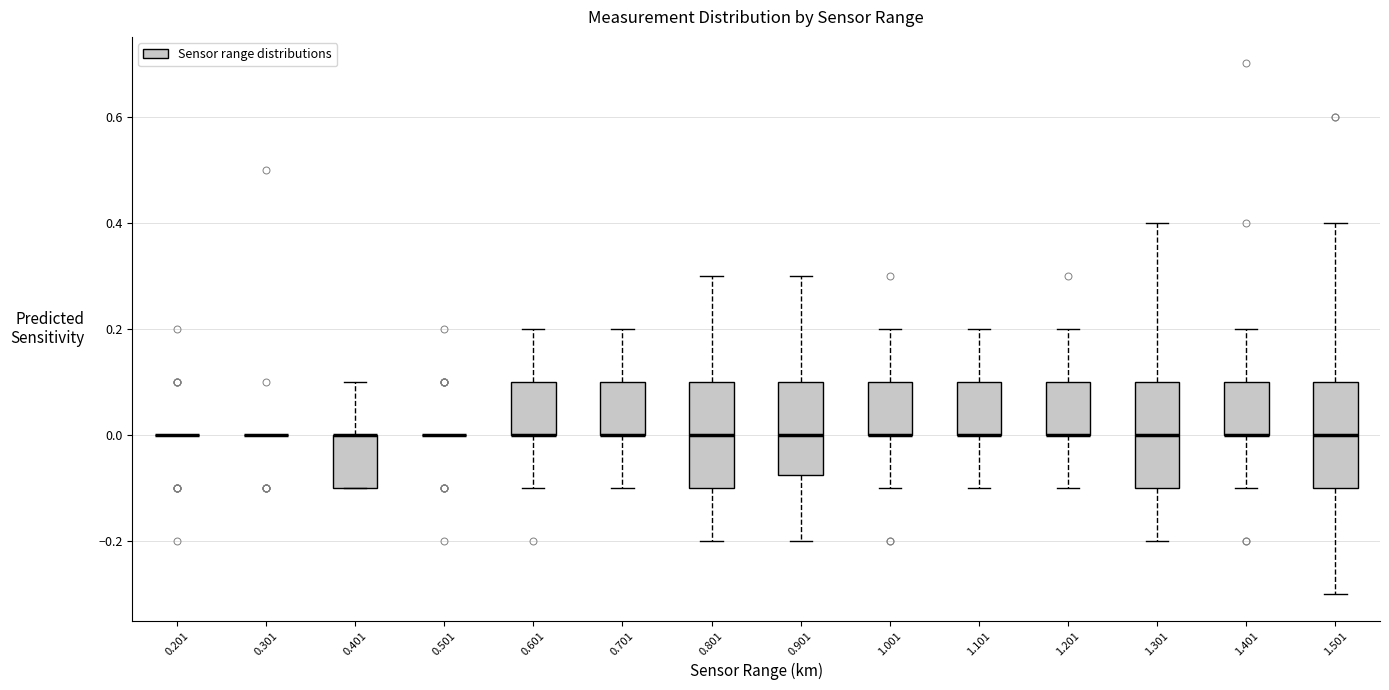

Reading left to right, transcribe this box plot: for each box, give where its median line is, the range the box spans, and where its two whiskers end, as read against the y-axis. The values are not printed on the chart, so give them approximately, as read against the axis.

0.201: box collapsed to a line at 0.00, whiskers 0.00 to 0.00
0.301: box collapsed to a line at 0.00, whiskers 0.00 to 0.00
0.401: median 0.00 (drawn on the box's upper edge), box -0.10 to 0.00, whiskers -0.10 to 0.10
0.501: box collapsed to a line at 0.00, whiskers 0.00 to 0.00
0.601: median 0.00 (drawn on the box's lower edge), box 0.00 to 0.10, whiskers -0.10 to 0.20
0.701: median 0.00 (drawn on the box's lower edge), box 0.00 to 0.10, whiskers -0.10 to 0.20
0.801: median 0.00, box -0.10 to 0.10, whiskers -0.20 to 0.30
0.901: median 0.00, box -0.08 to 0.10, whiskers -0.20 to 0.30
1.001: median 0.00 (drawn on the box's lower edge), box 0.00 to 0.10, whiskers -0.10 to 0.20
1.101: median 0.00 (drawn on the box's lower edge), box 0.00 to 0.10, whiskers -0.10 to 0.20
1.201: median 0.00 (drawn on the box's lower edge), box 0.00 to 0.10, whiskers -0.10 to 0.20
1.301: median 0.00, box -0.10 to 0.10, whiskers -0.20 to 0.40
1.401: median 0.00 (drawn on the box's lower edge), box 0.00 to 0.10, whiskers -0.10 to 0.20
1.501: median 0.00, box -0.10 to 0.10, whiskers -0.30 to 0.40